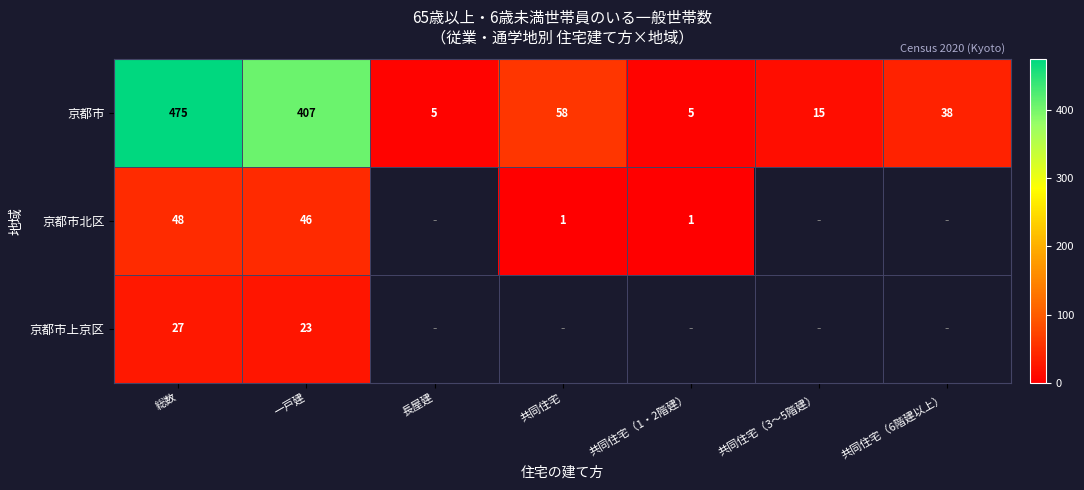

Between 総数 and 一戸建, which series saw the biggest shift?

京都市